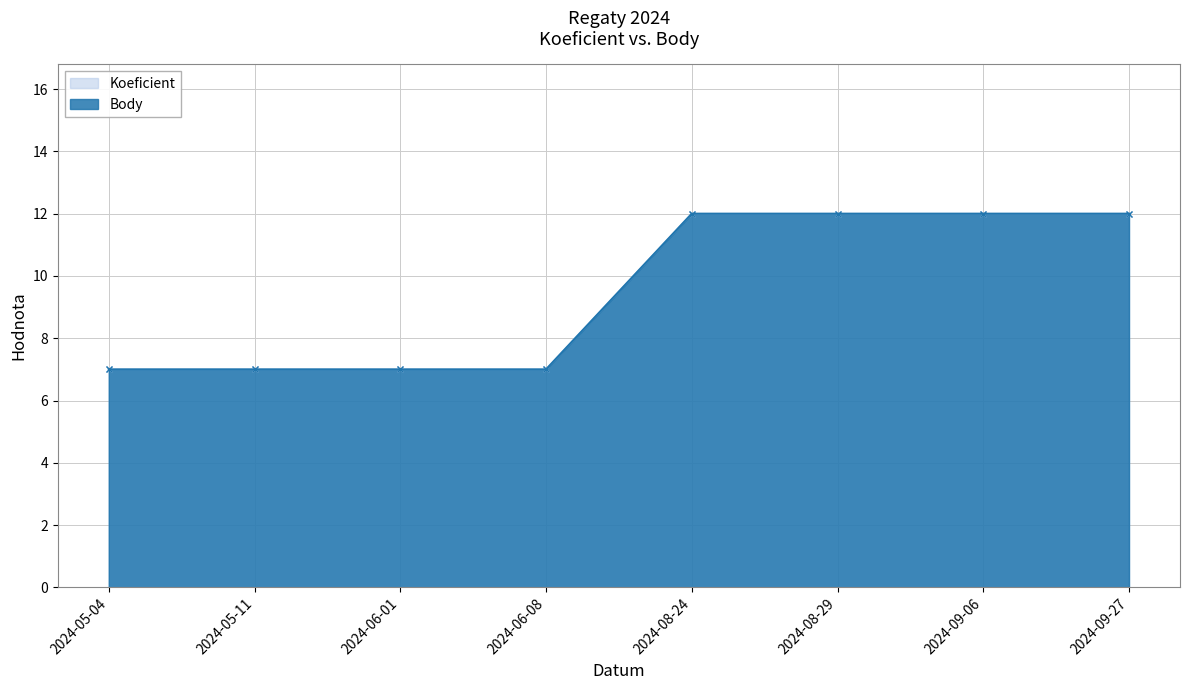

What is the label of the 4th point from the left?

2024-06-08